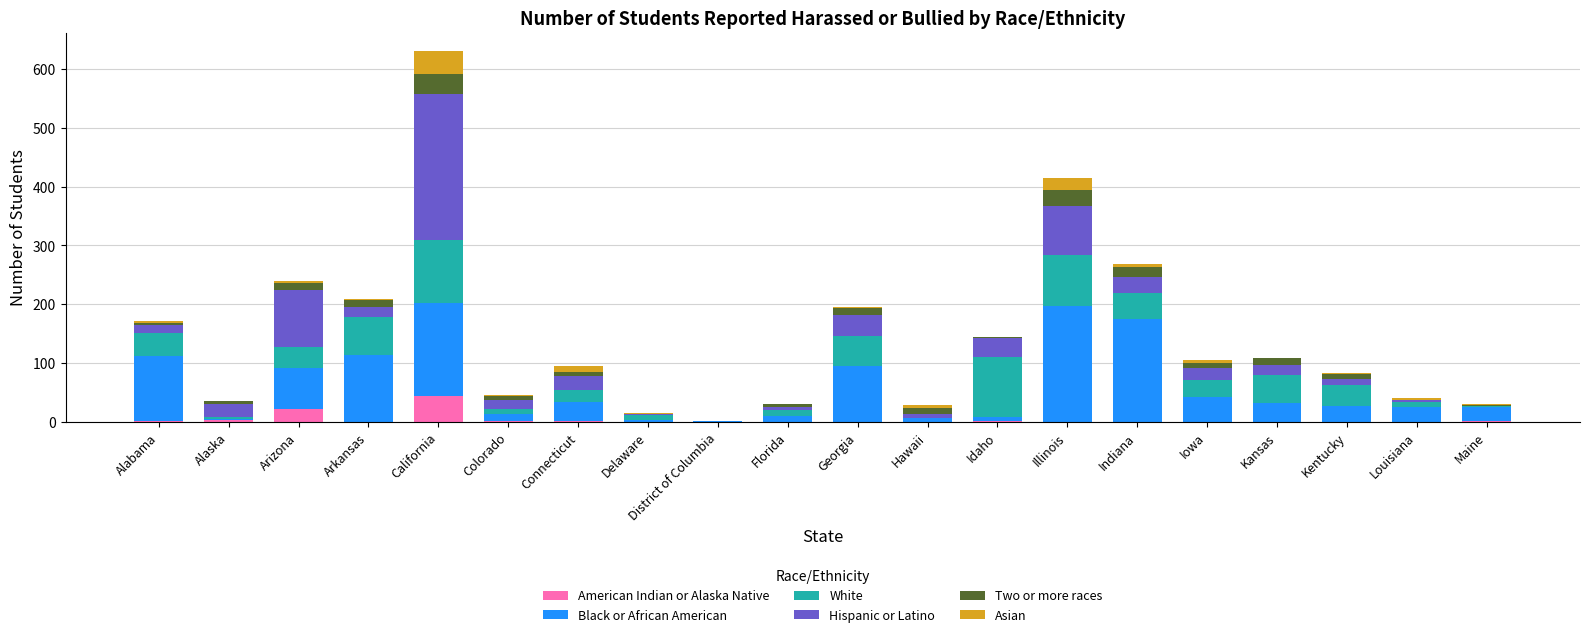

True or false: American Indian or Alaska Native has a value of 0 at Delaware.

True